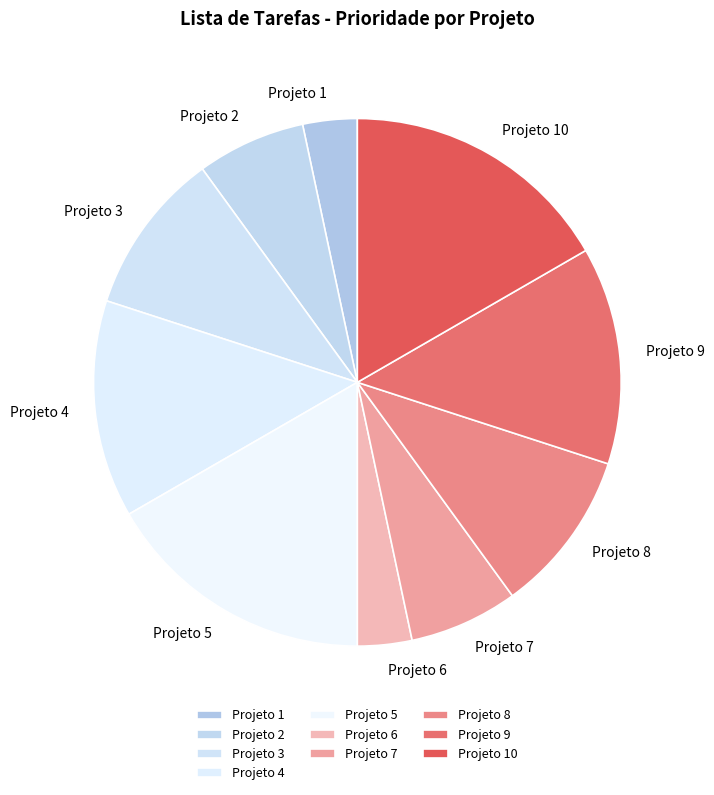

The Projeto 3 slice represents 10% of the pie. True or false?

True